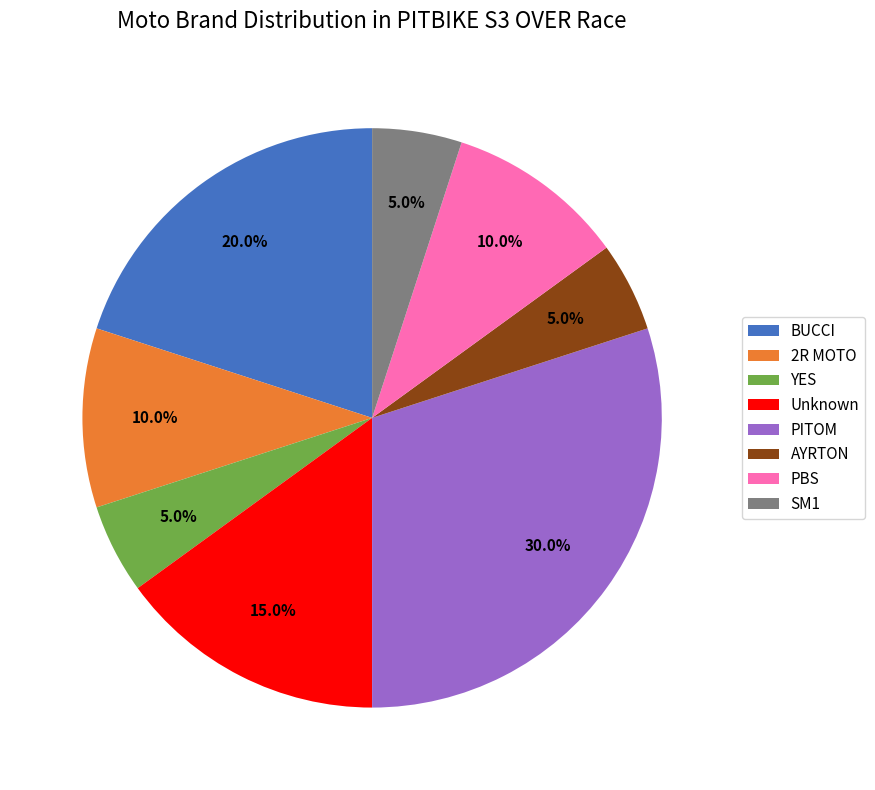

Which has a higher value, YES or 2R MOTO?

2R MOTO